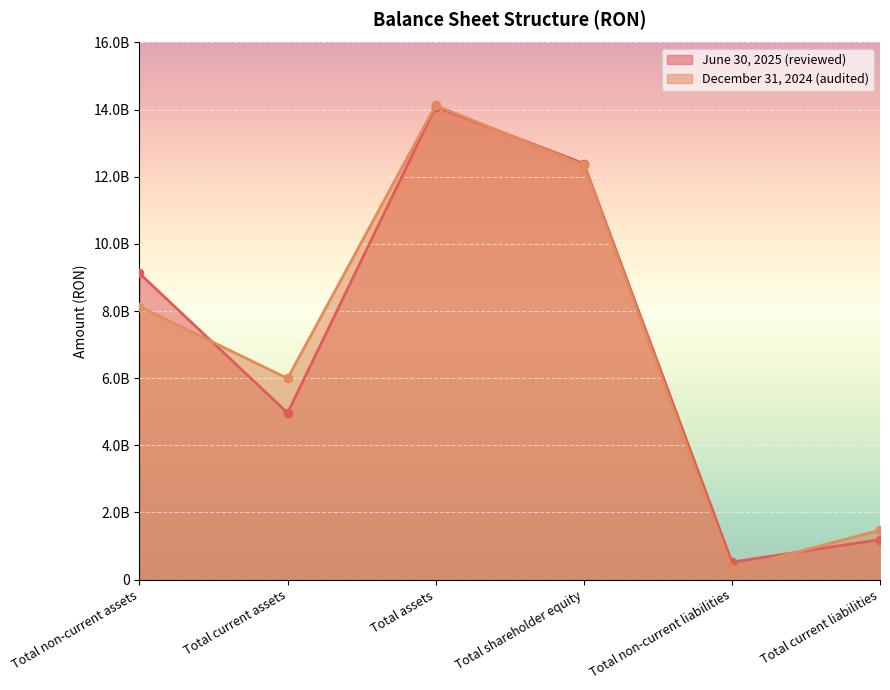

True or false: June 30, 2025 (reviewed) has more than 1 points higher than both neighbors.

False